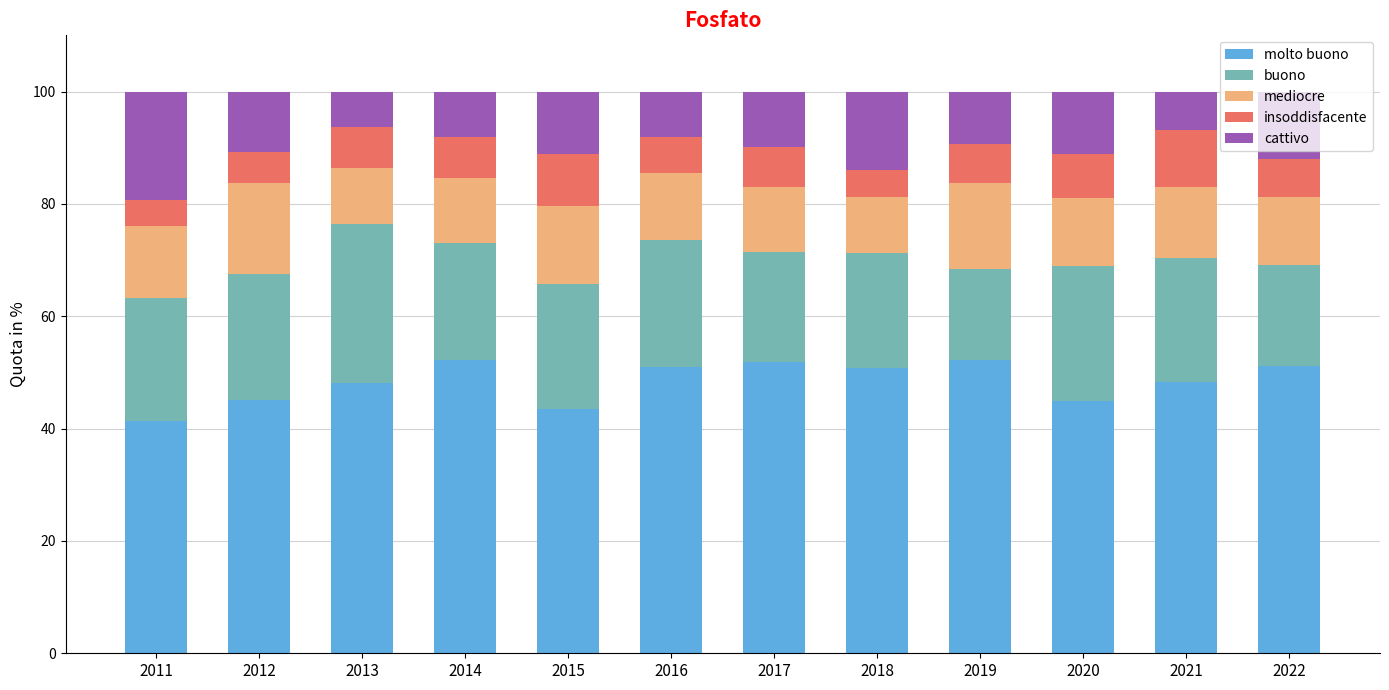

Count the number of data series in this chart.

5